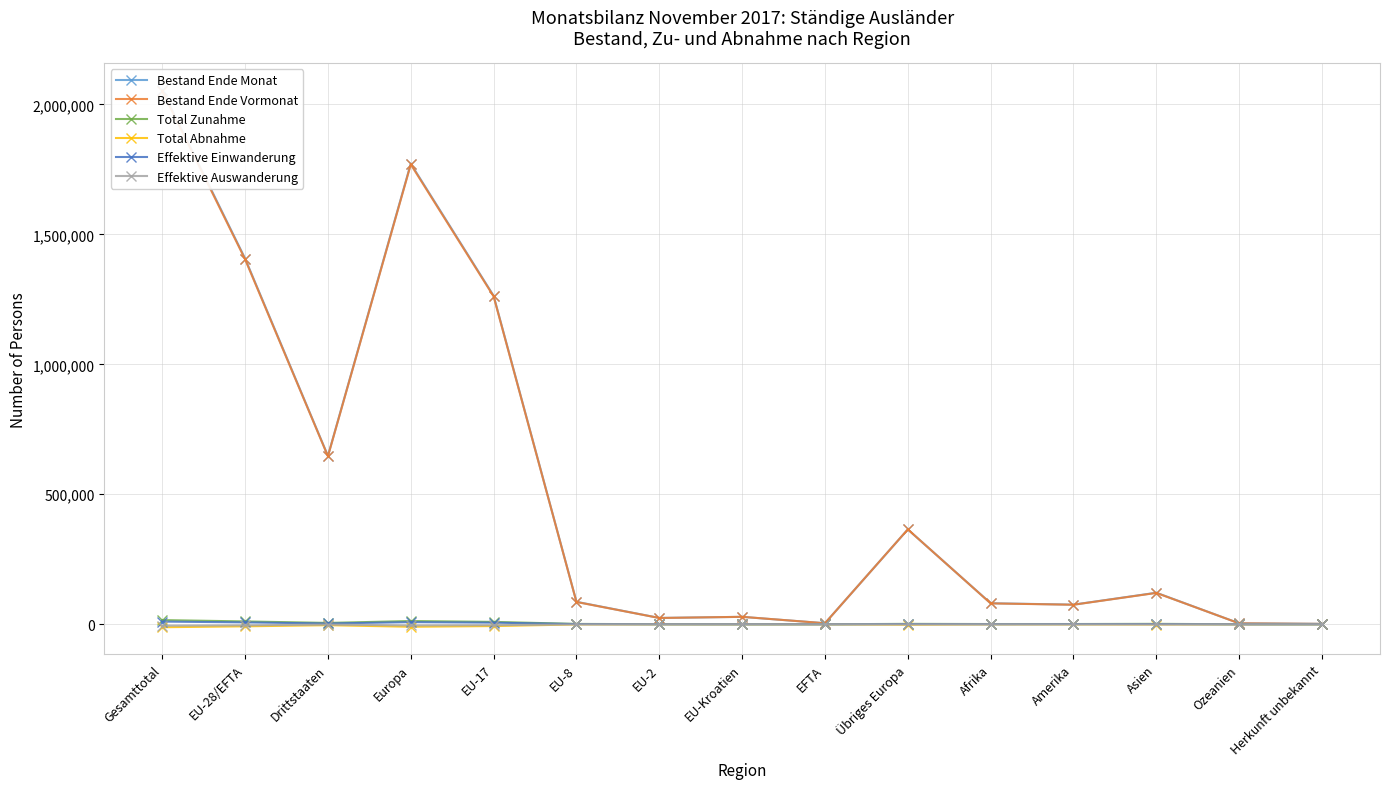

At which category does Total Abnahme reach its first local valley?

Europa